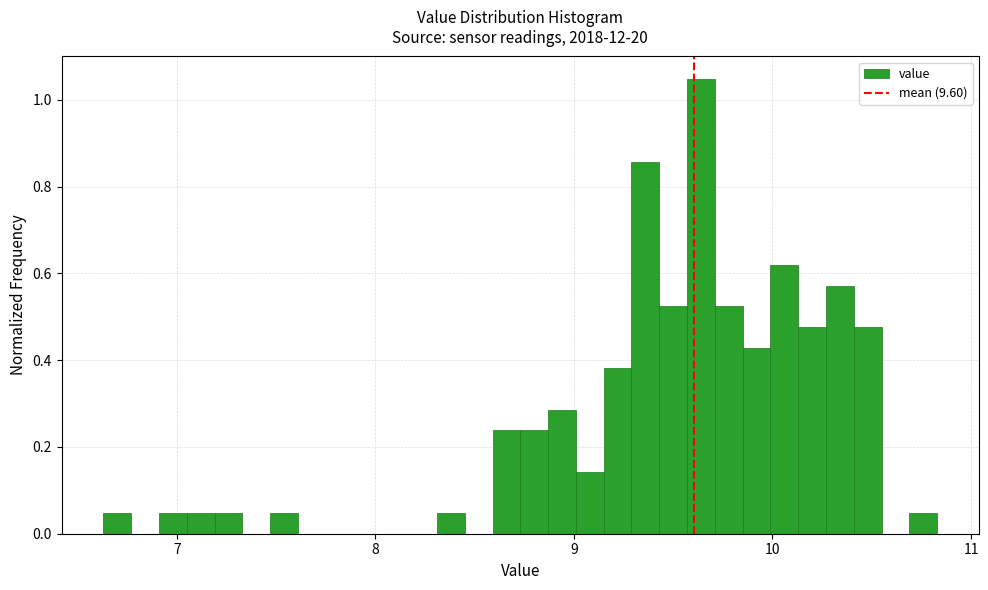

Around what value on the x-axis is the tallest bar? Give the approximate position of its centre, as read against the axis.

9.6